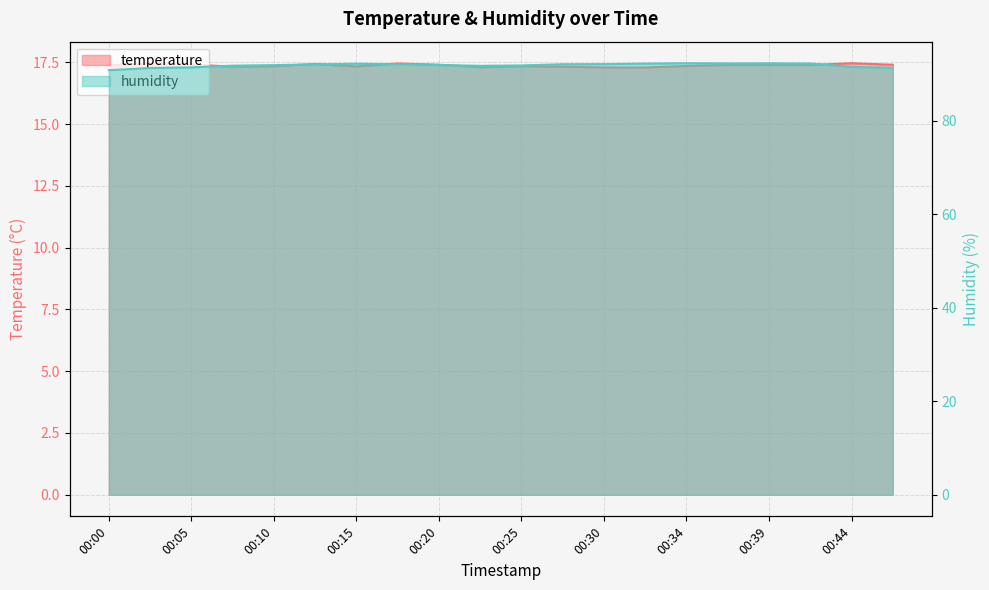

True or false: temperature and humidity intersect in this chart.

False